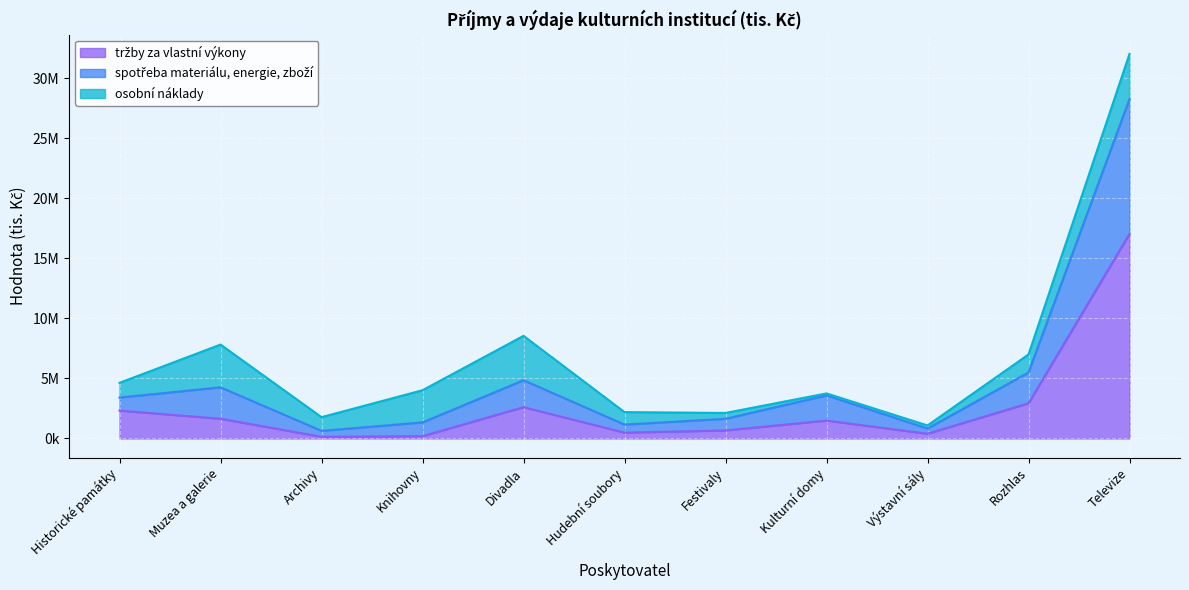

How many interior local valleys does the tržby za vlastní výkony series have?

3